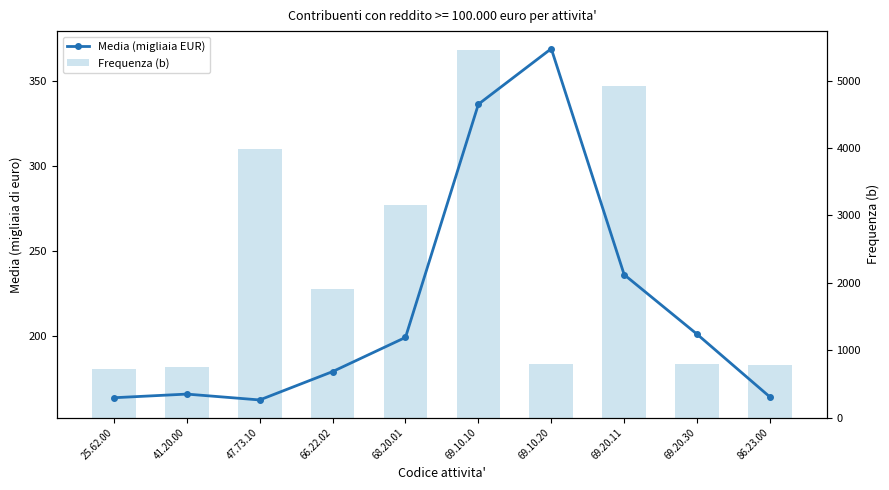

How many data points in Frequenza (b) are less than 1903?

5